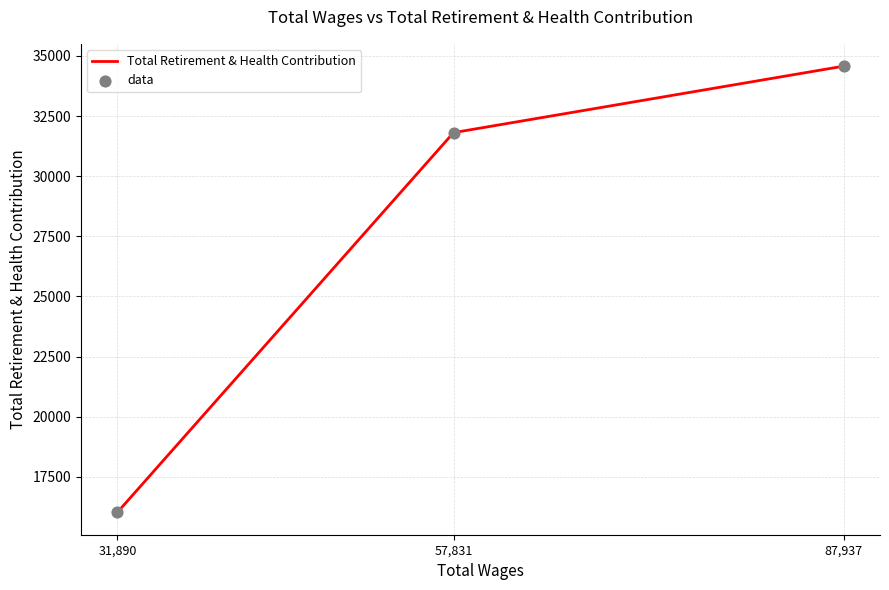

Which series contains the highest Y value?

Total Retirement & Health Contribution